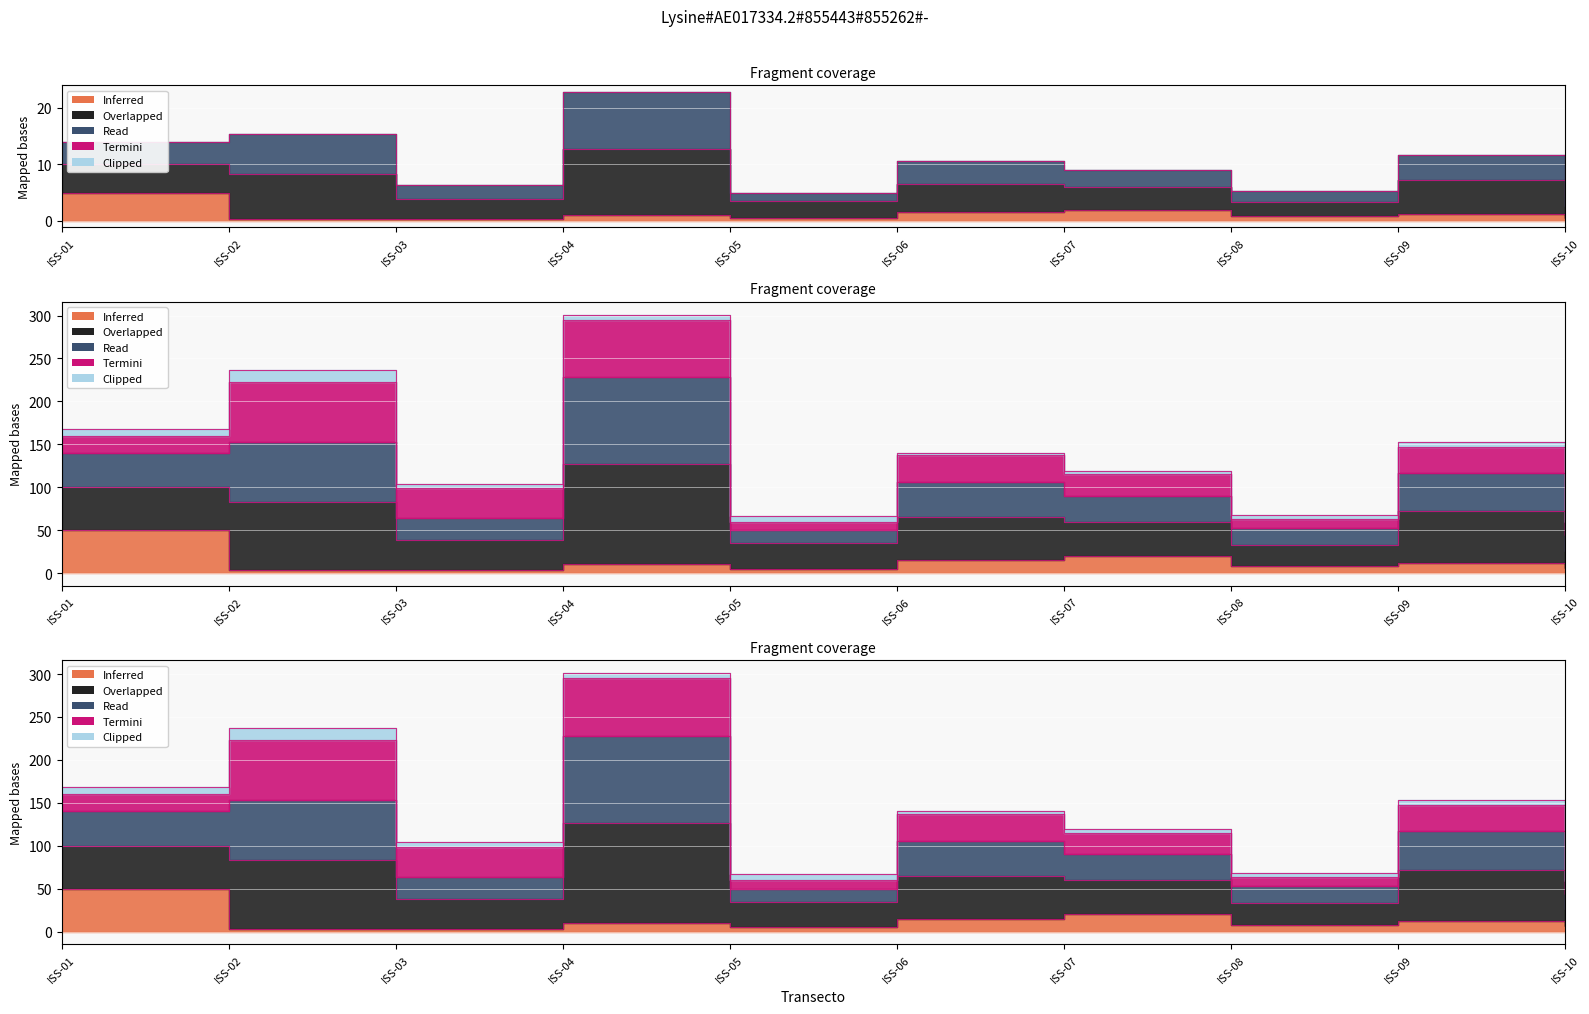

At which label does LI first exceed 1?

ISS-01